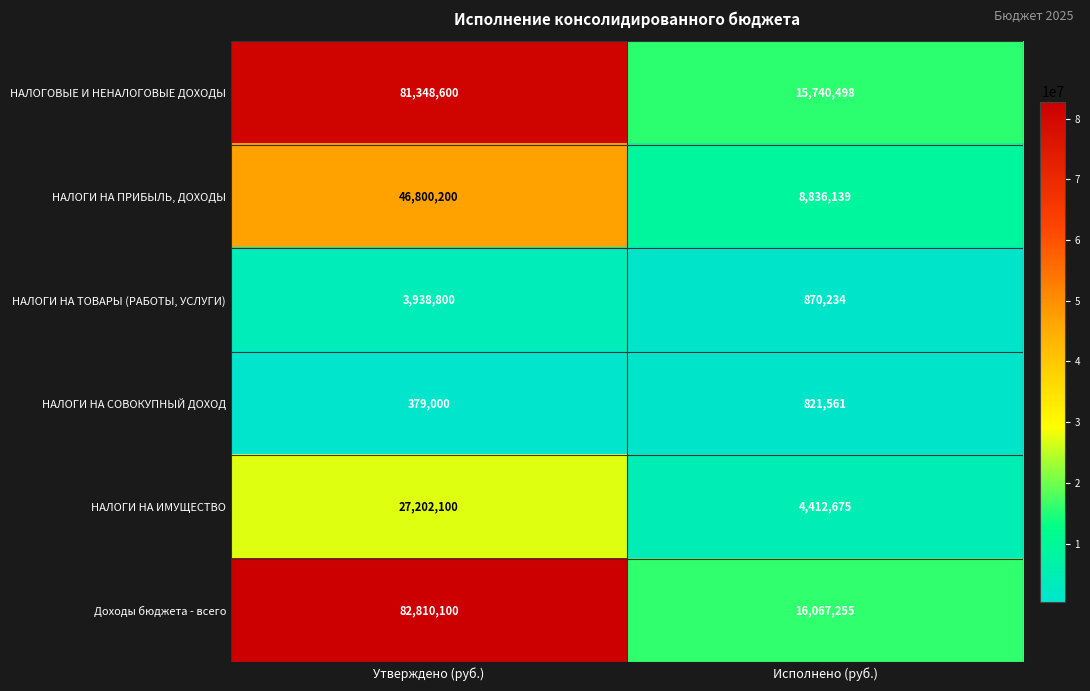

Reading left to right, what are all the values shown in this chart?

НАЛОГОВЫЕ И НЕНАЛОГОВЫЕ ДОХОДЫ: 81348600	15740498
НАЛОГИ НА ПРИБЫЛЬ, ДОХОДЫ: 46800200	8836139
НАЛОГИ НА ТОВАРЫ (РАБОТЫ, УСЛУГИ): 3938800	870234
НАЛОГИ НА СОВОКУПНЫЙ ДОХОД: 379000	821561
НАЛОГИ НА ИМУЩЕСТВО: 27202100	4412675
Доходы бюджета - всего: 82810100	16067255